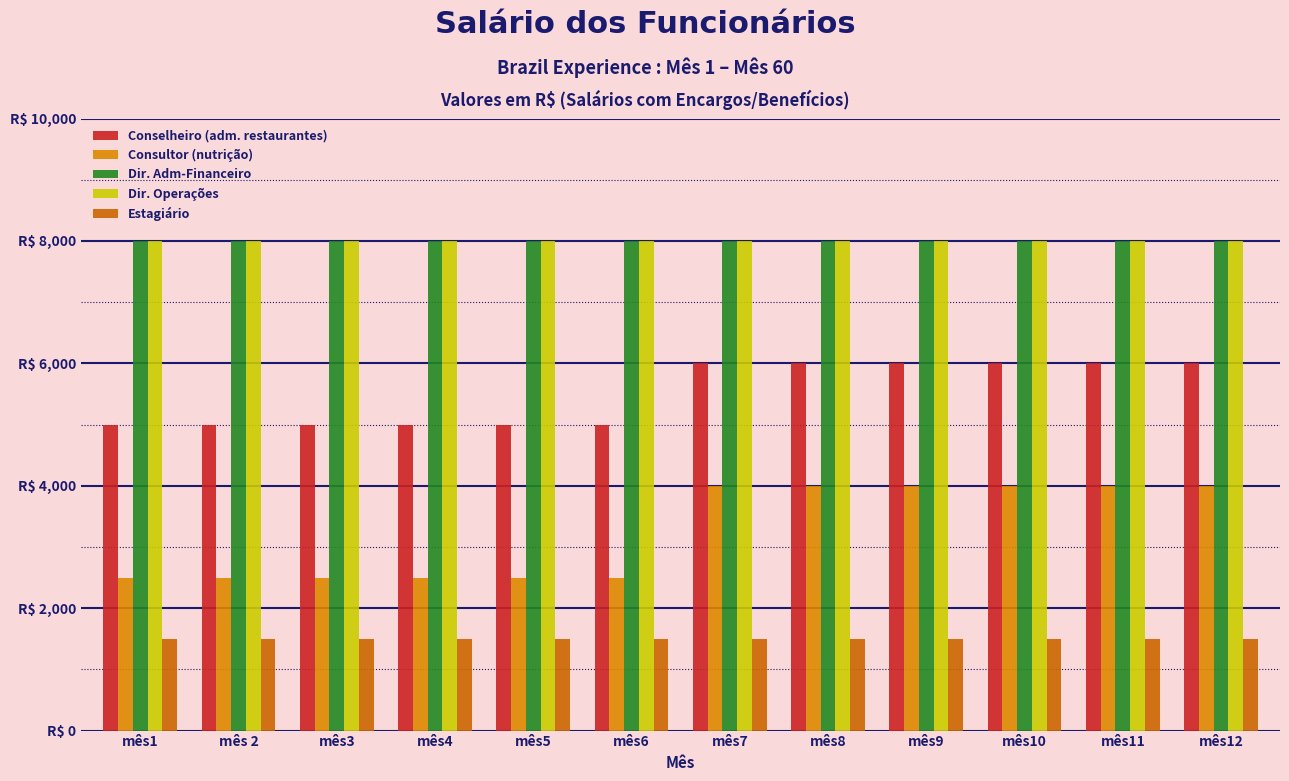

Are the bars horizontal?

No